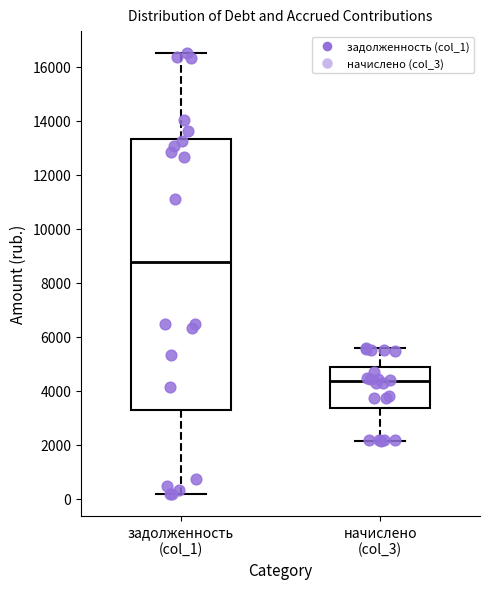

Where does the upper whisker of the box for начислено (col_3) end on the y-axis? The values are not printed on the chart, so give them approximately, as read against the axis.

5600